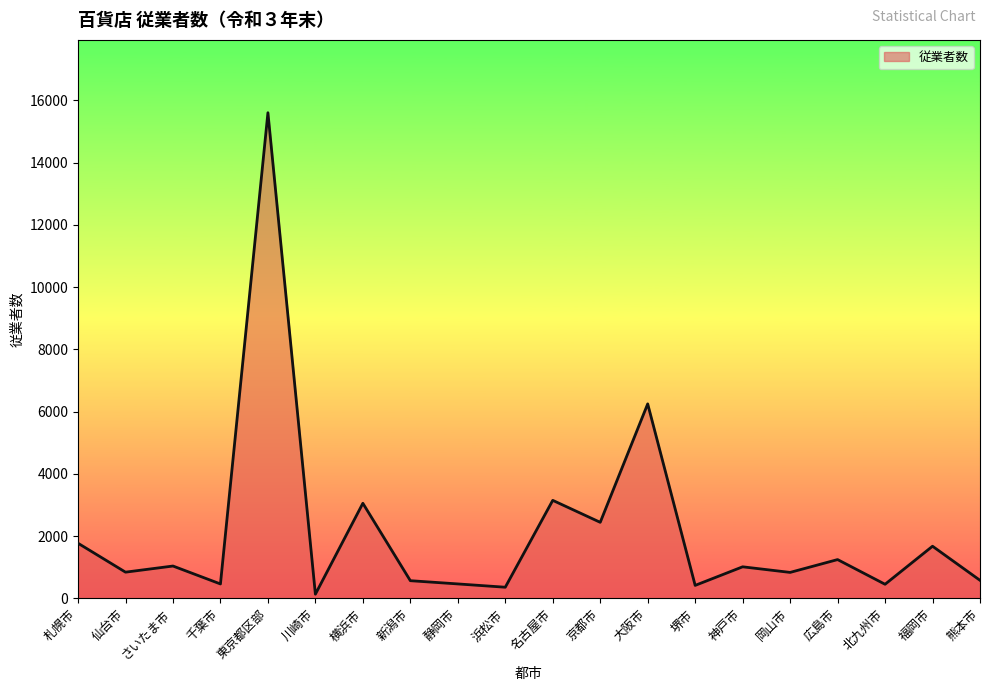

Read the value at 新潟市, to the nearest 100.

600